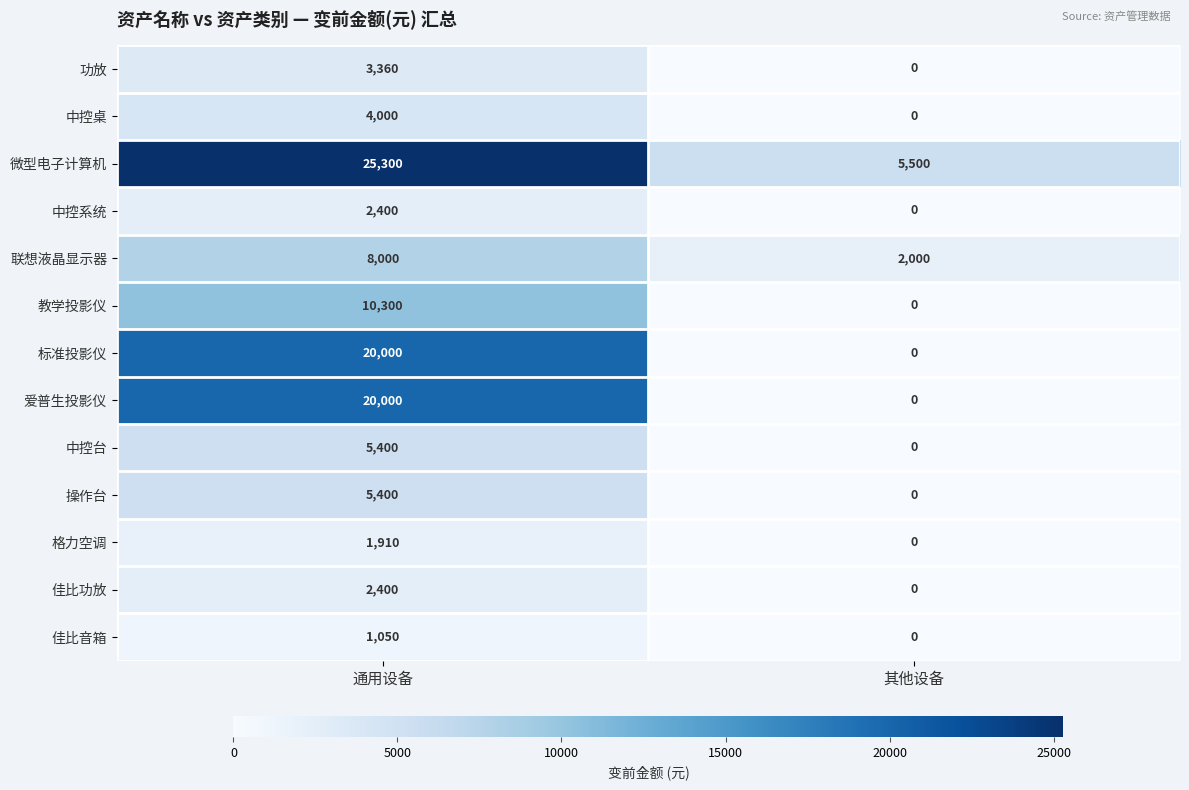

Reading right to left, transcribe all the data shown in this chart.

功放: 其他设备=0	通用设备=3360
中控桌: 其他设备=0	通用设备=4000
微型电子计算机: 其他设备=5500	通用设备=25300
中控系统: 其他设备=0	通用设备=2400
联想液晶显示器: 其他设备=2000	通用设备=8000
教学投影仪: 其他设备=0	通用设备=10300
标准投影仪: 其他设备=0	通用设备=20000
爱普生投影仪: 其他设备=0	通用设备=20000
中控台: 其他设备=0	通用设备=5400
操作台: 其他设备=0	通用设备=5400
格力空调: 其他设备=0	通用设备=1910
佳比功放: 其他设备=0	通用设备=2400
佳比音箱: 其他设备=0	通用设备=1050